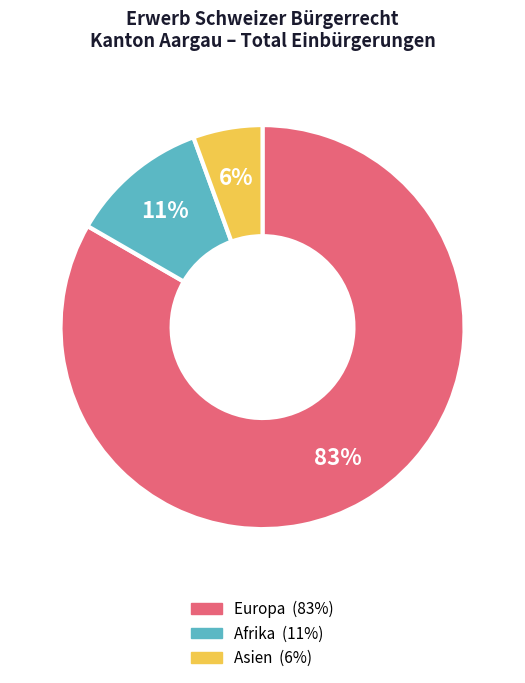

To the nearest percent, what is the average slice percentage?

33%